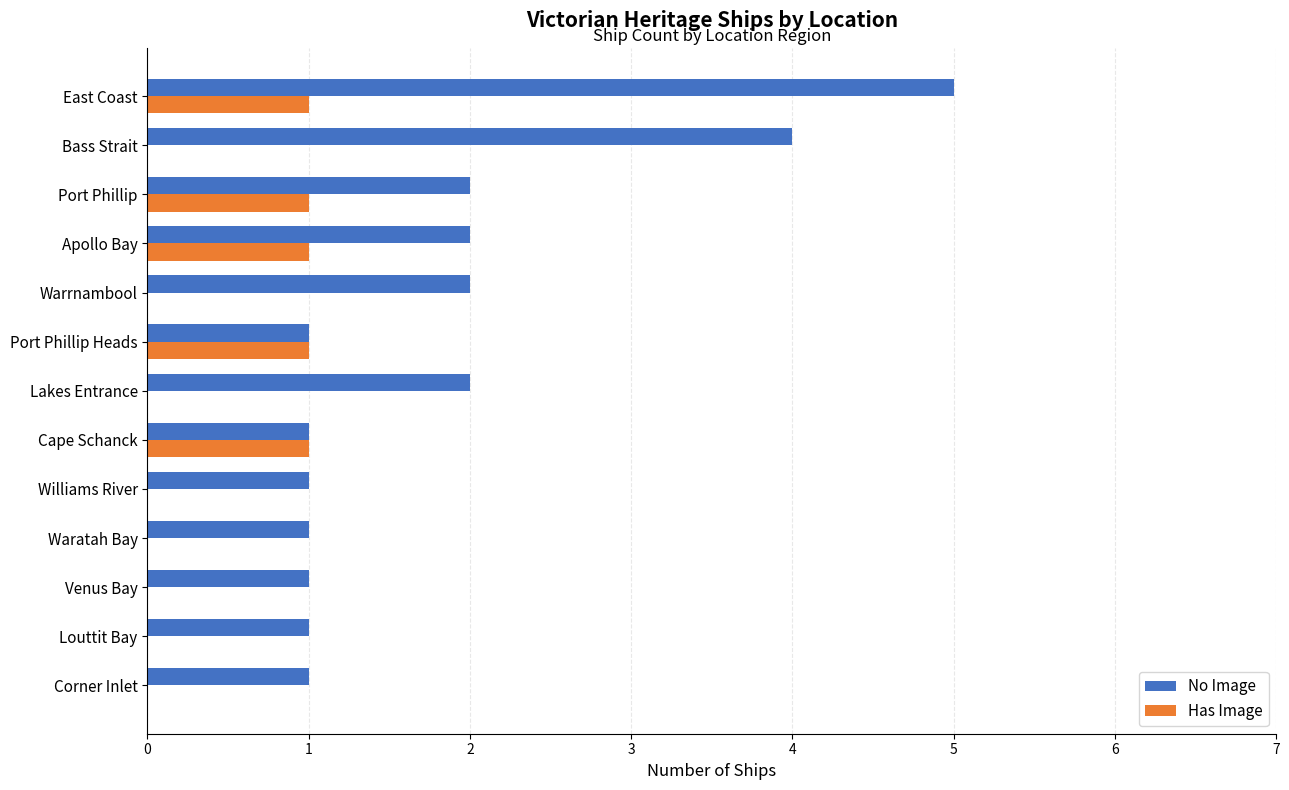

At which category is the sum across all series the highest?

East Coast